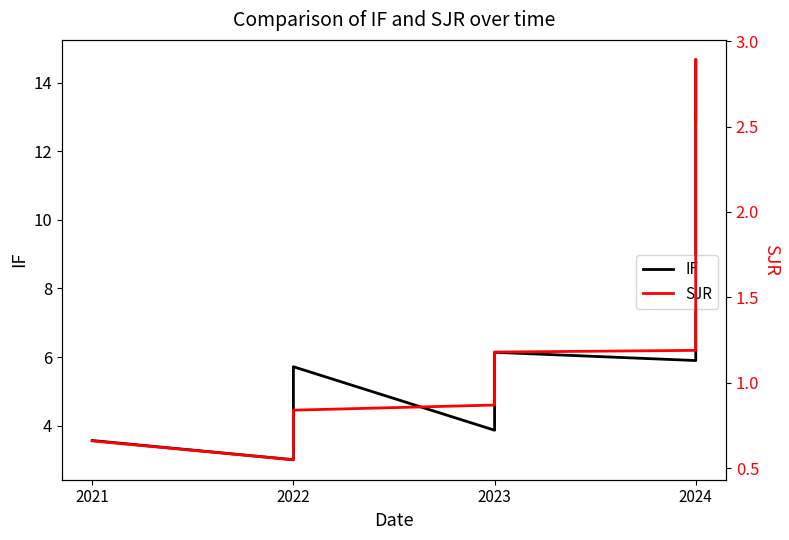

What is the value of the SJR point at the 3rd from the left?

0.6